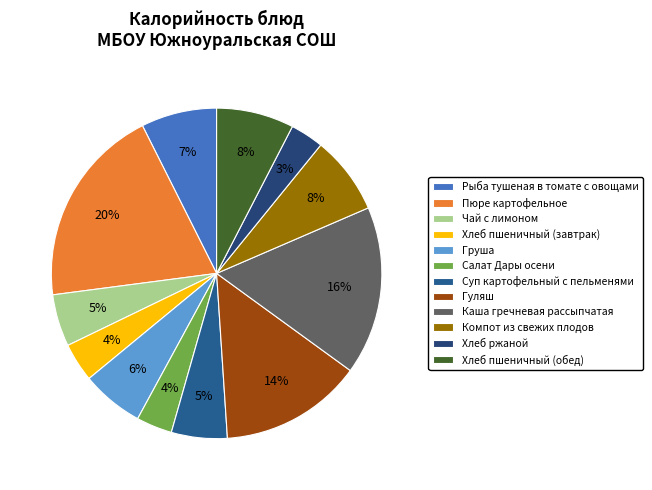

Count the number of slices in the pie.

12